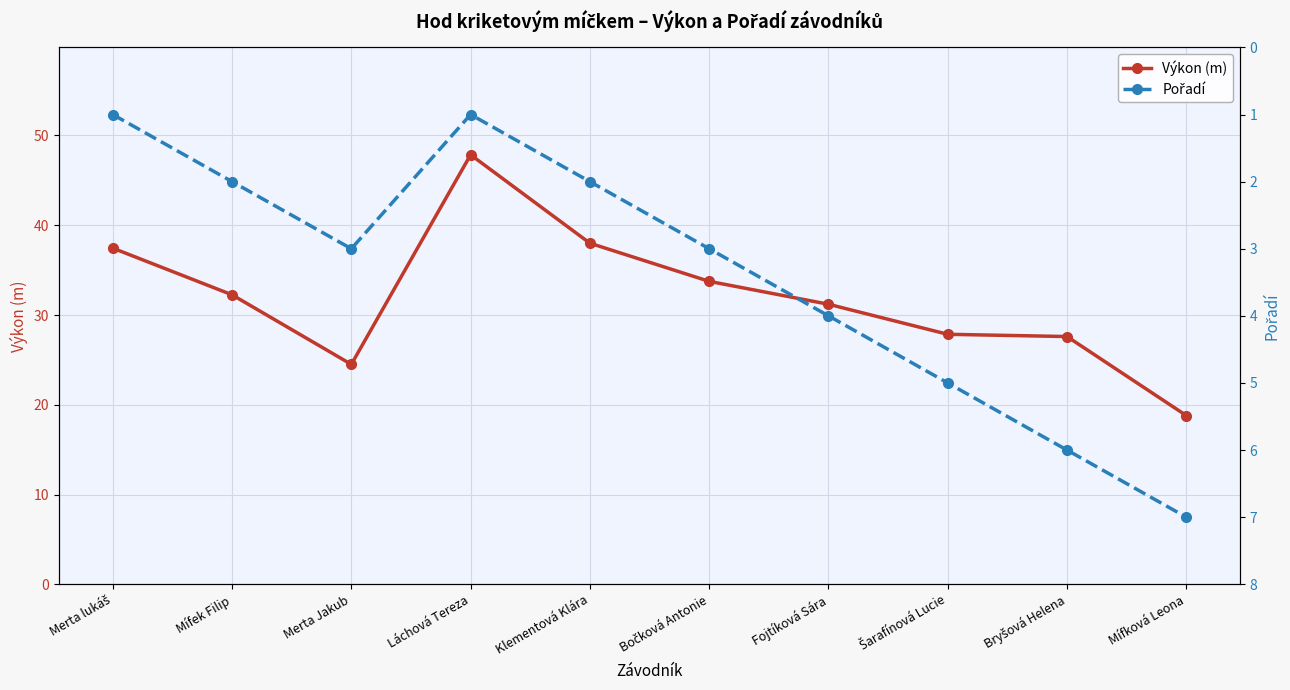

What is the maximum value for Pořadí?

7.0